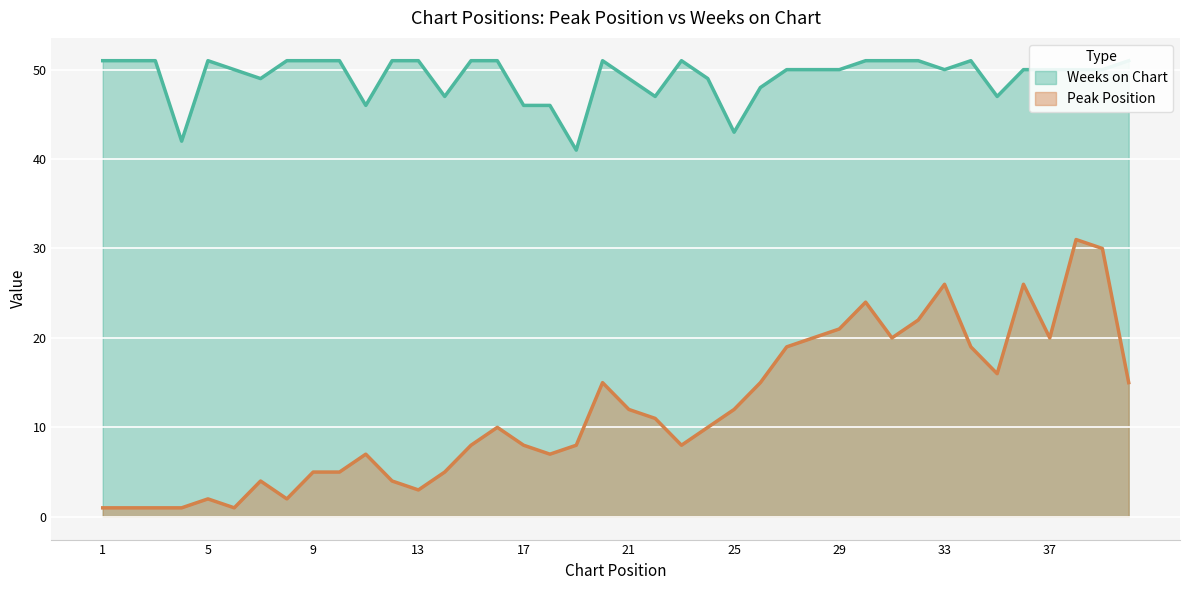

True or false: Peak Position and Weeks on Chart intersect in this chart.

False